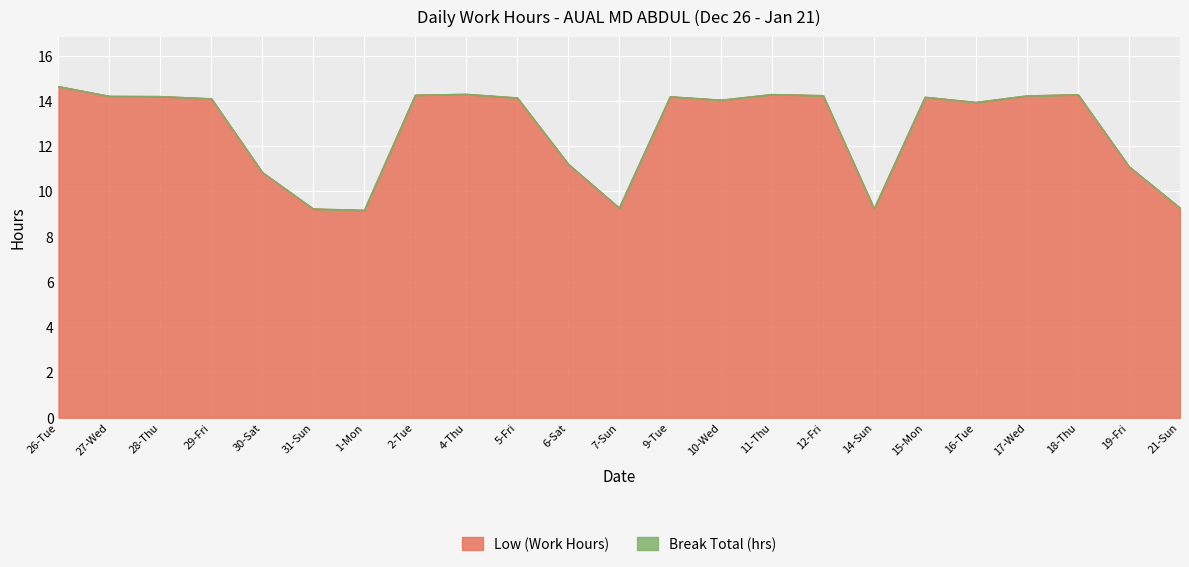

The value at 4-Thu is 9.0. True or false?

False